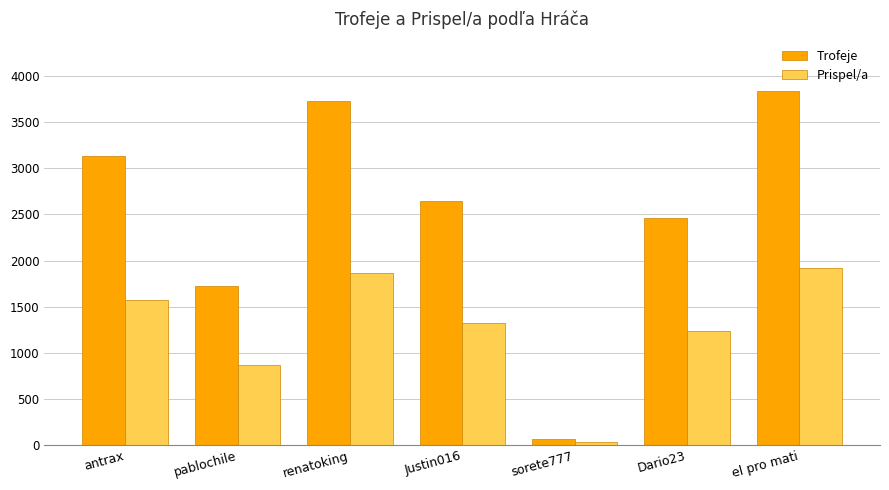

What is the value of the Trofeje bar at the 6th from the left?

2465